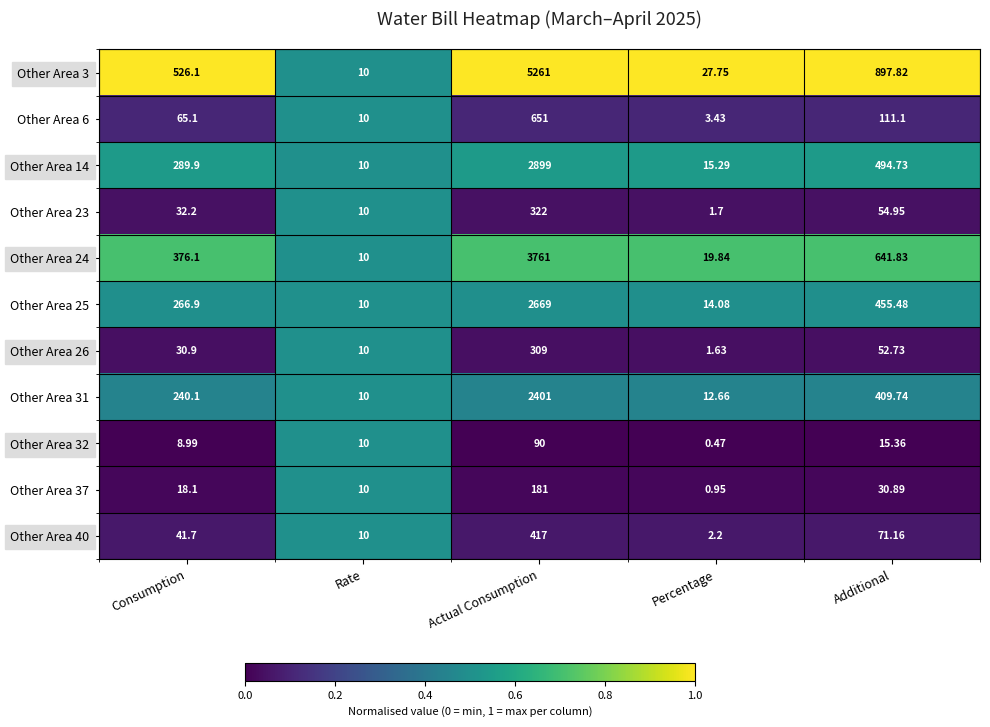

Which category has the lowest value across all series?

Percentage